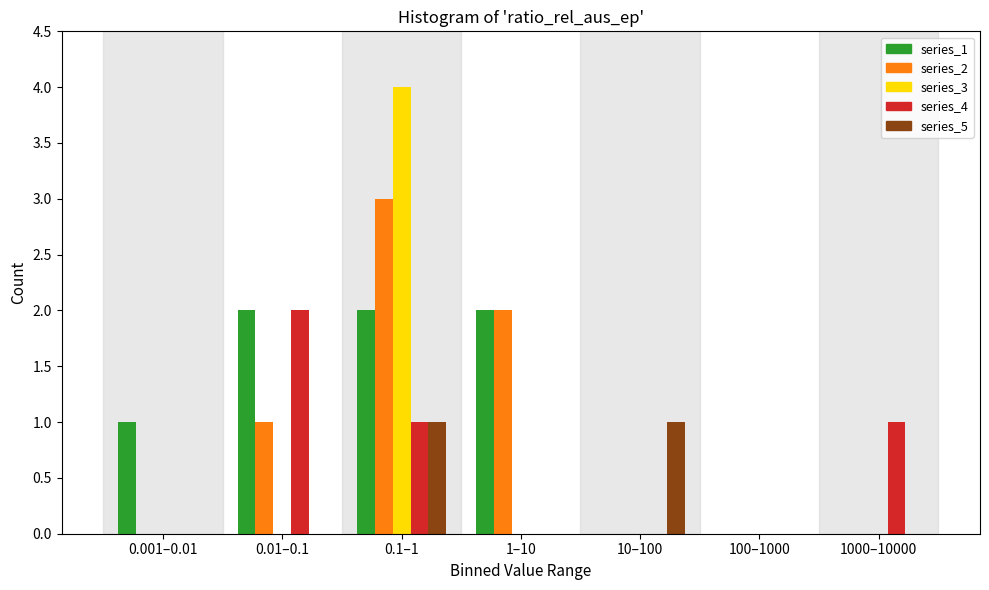

True or false: series_4 has a value of 0 at 1000–10000.

False